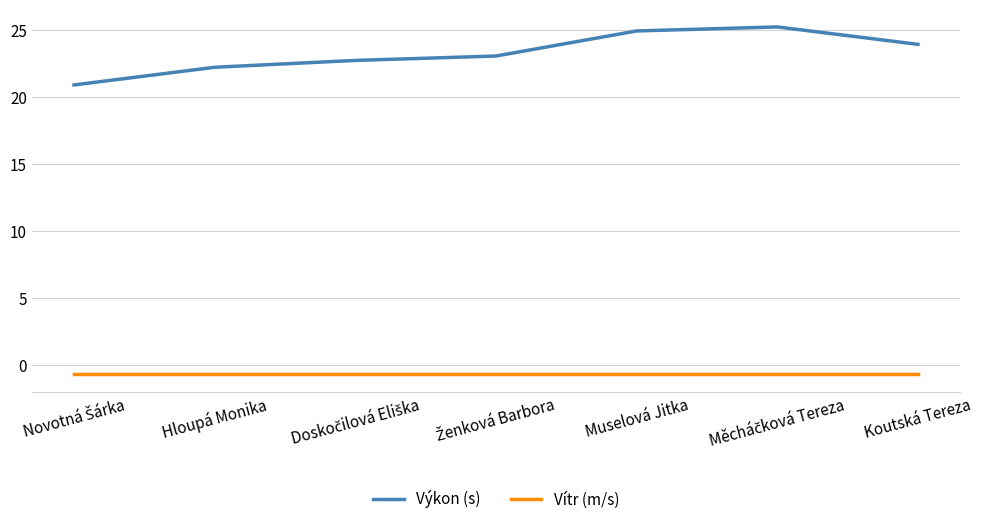

What position from the right is Hloupá Monika?

6